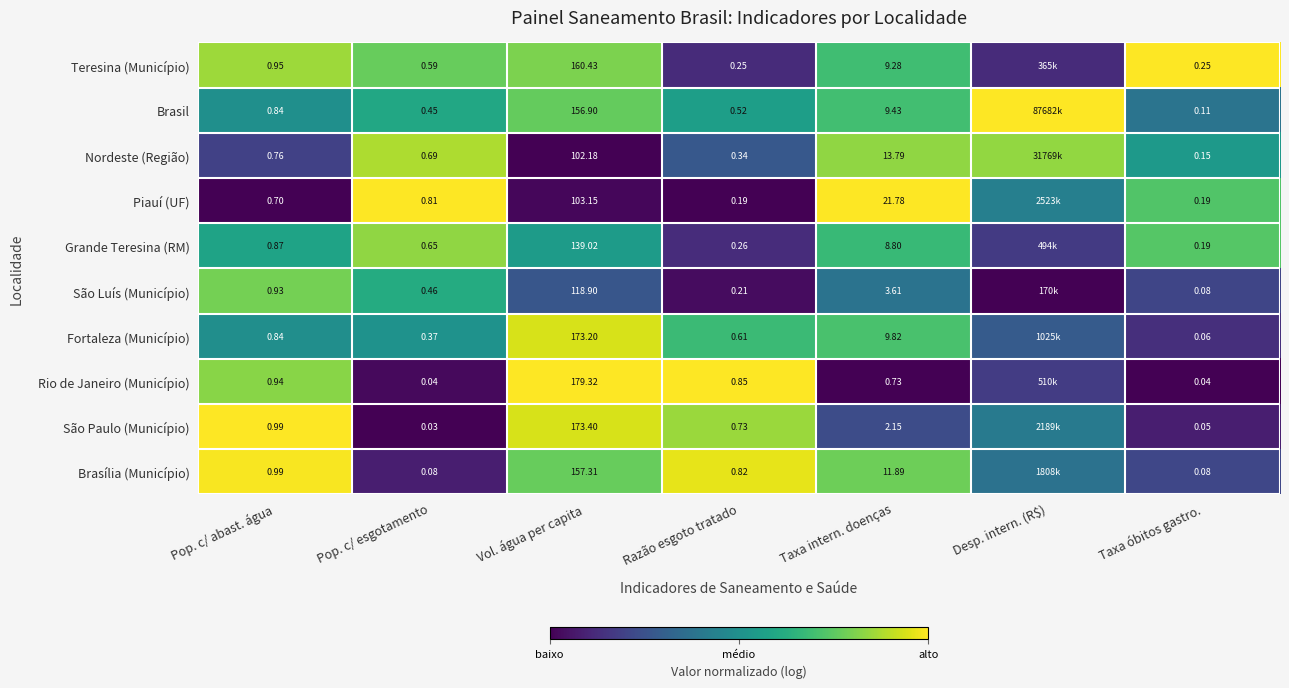

Which has a higher value, Taxa intern. doenças or Pop. c/ esgotamento?

Pop. c/ esgotamento